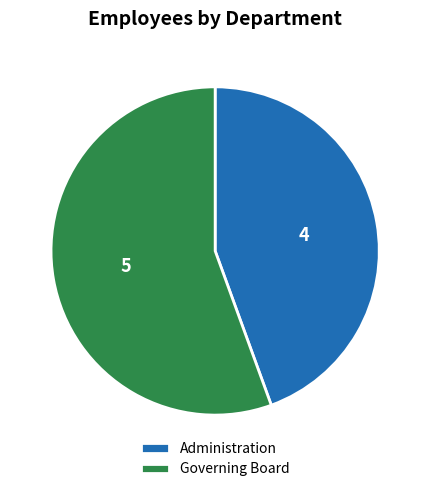

What is the smallest slice in the pie chart?

Administration